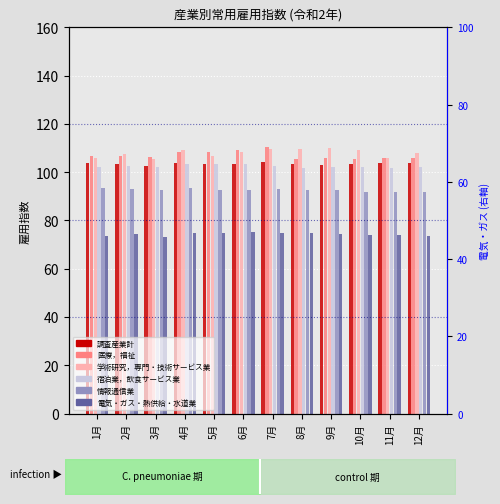

What is the highest value of the 医療，福祉 series?

110.4